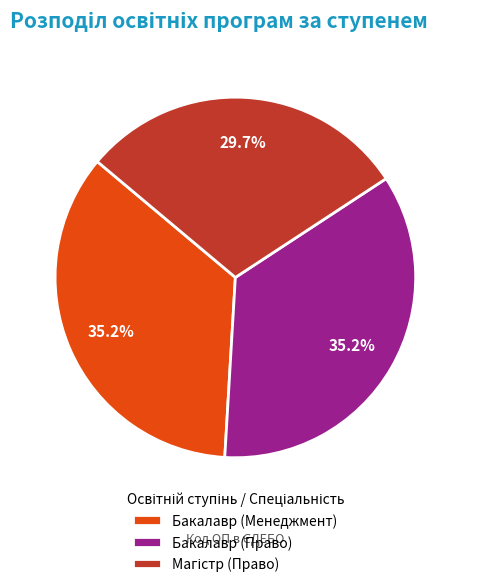

To the nearest percent, what percentage of the pie is Бакалавр (Право)?

35%